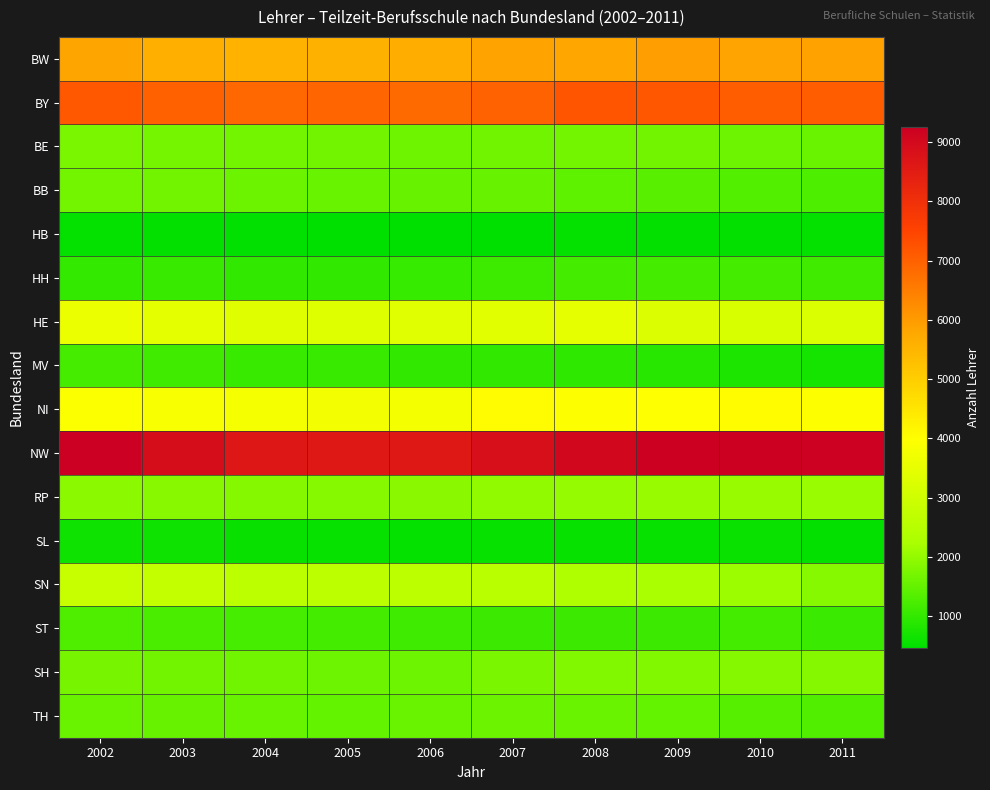

Which category has the lowest value across all series?

2007